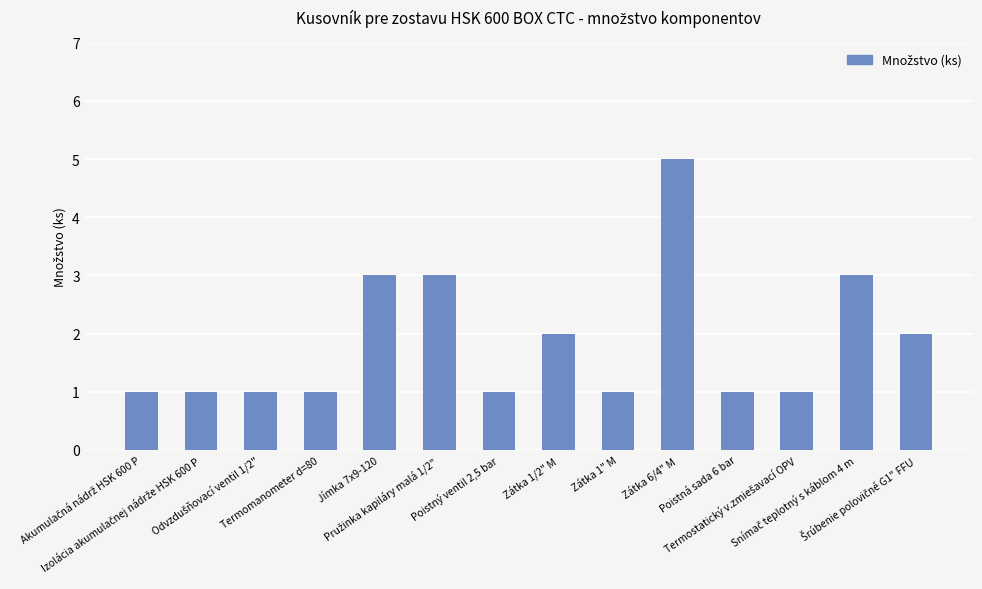

What is the value of the 12th bar from the left?

1